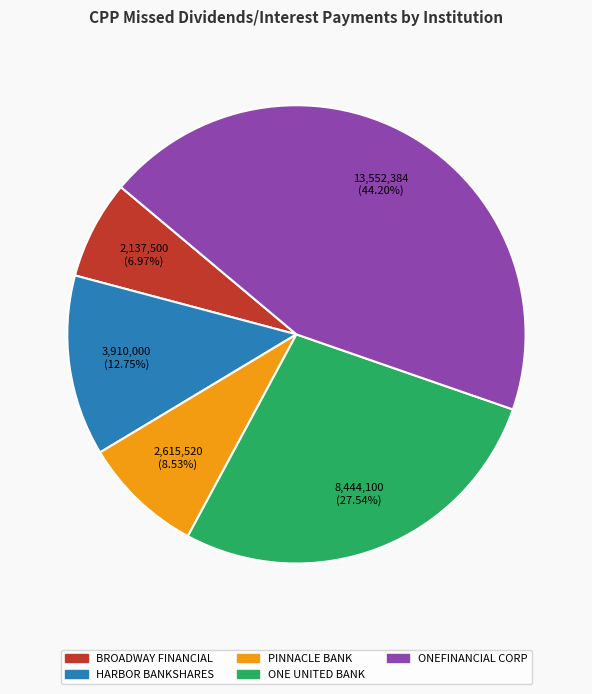

Does any single category account for the majority?

No